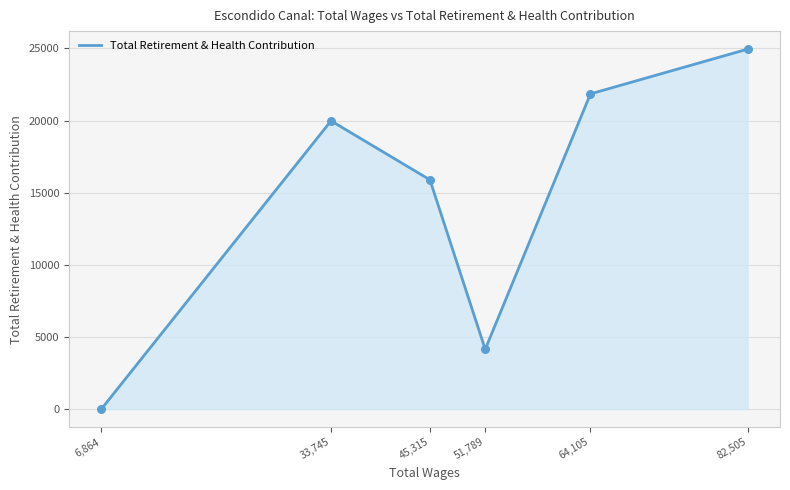

Approximately how many times larger is the value at 45,315 compared to 82,505?

0.6